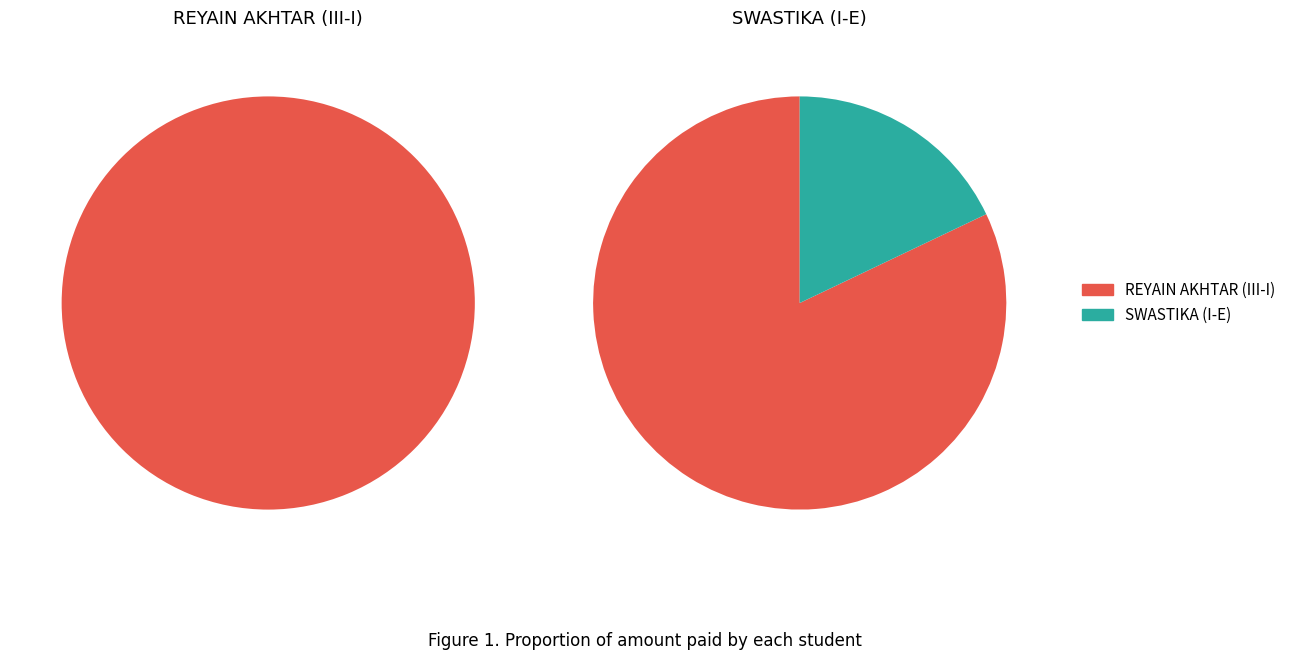

Is there any slice that represents more than half of the pie?

Yes